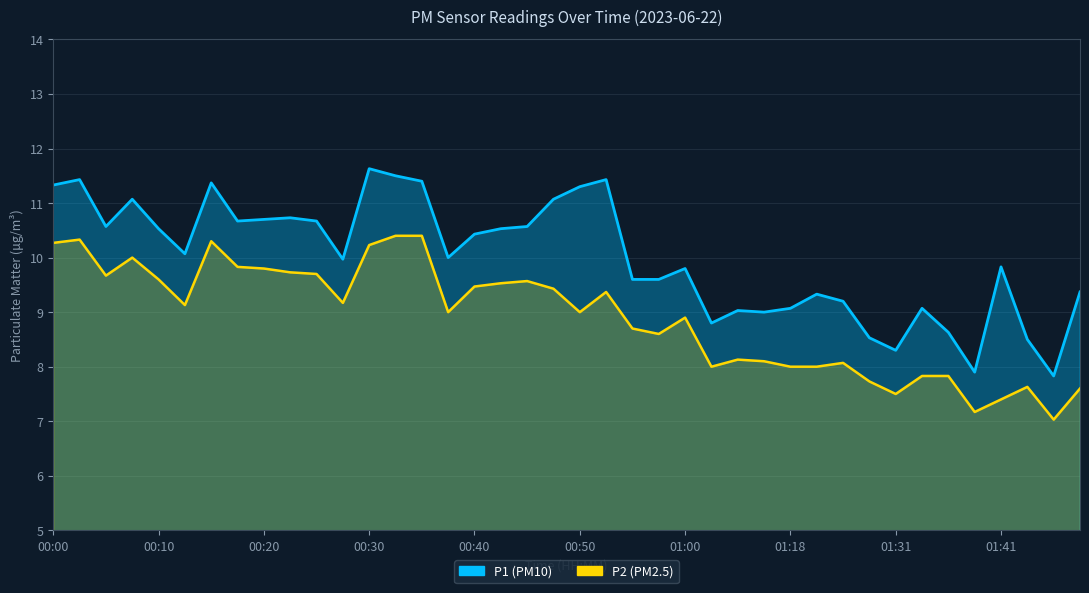

How many distinct data groups are displayed?

2